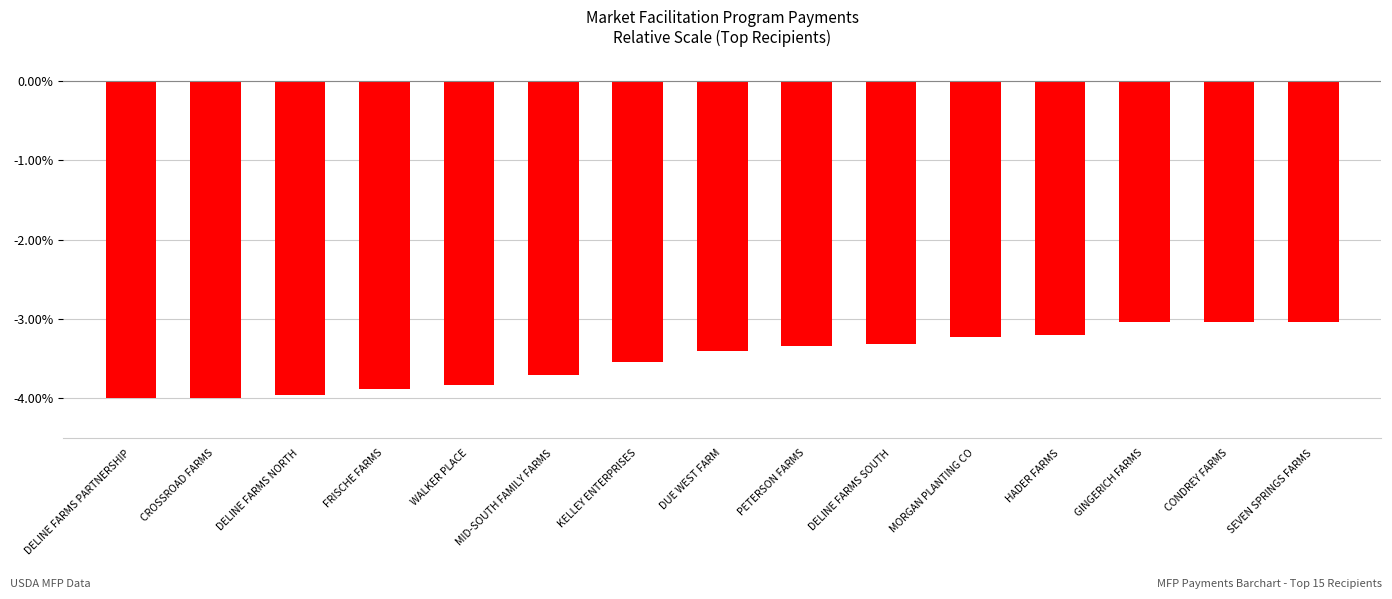

What is the greatest value displayed?

-3.0